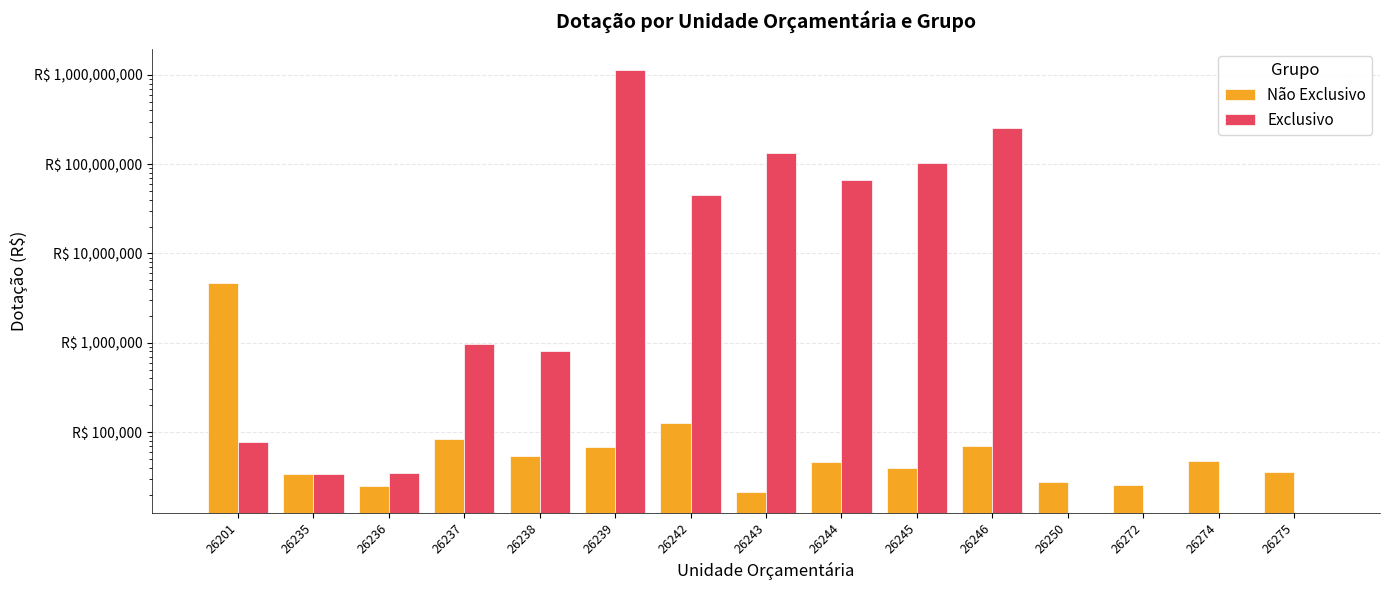

At 26250, list the series in order from largest to smallest.

Não Exclusivo, Exclusivo